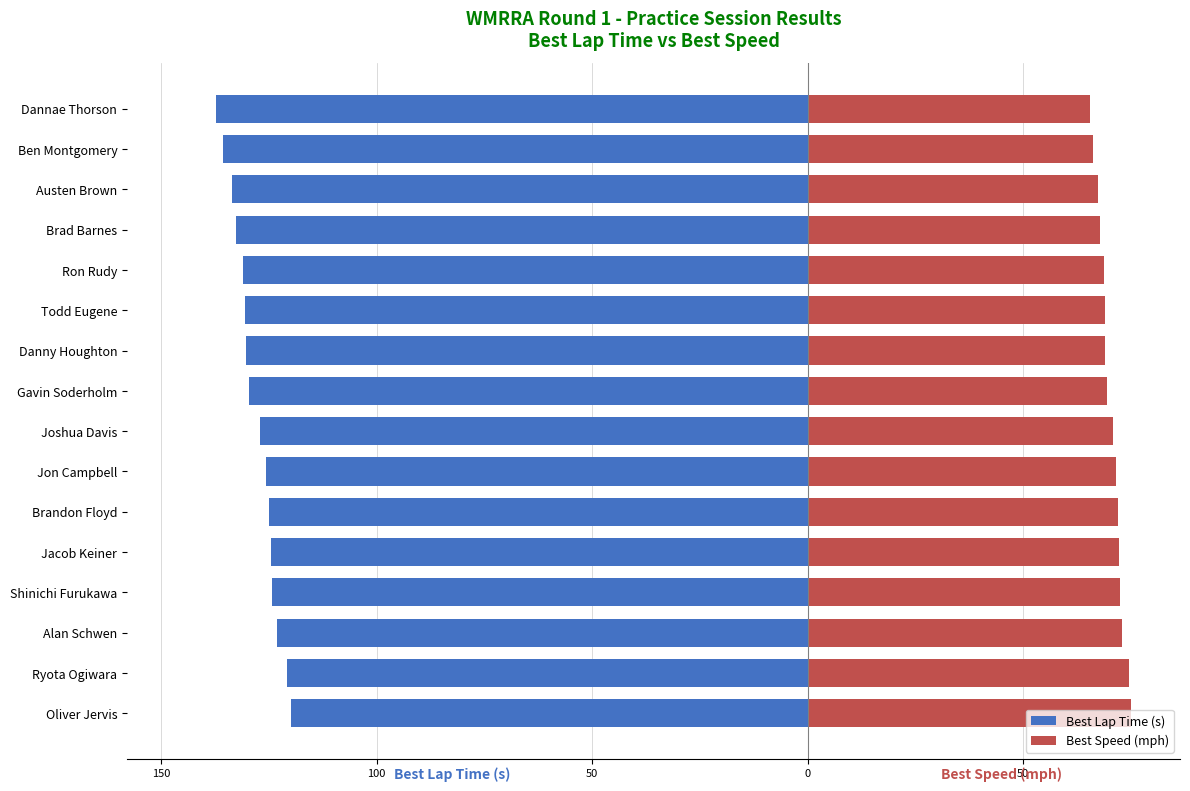

How many values in the Best Lap Time (s) series exceed -126?

7